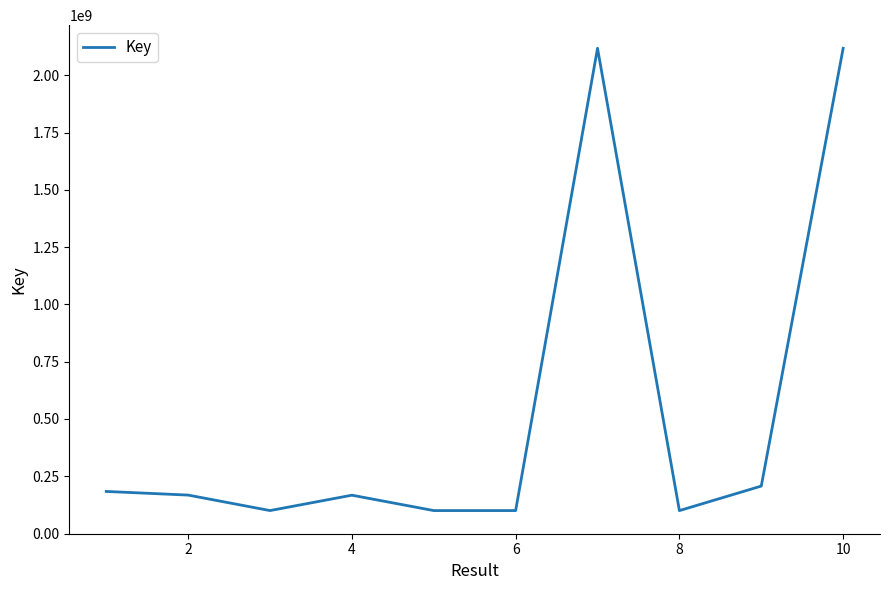

What is the maximum value shown in the chart?

2117528868